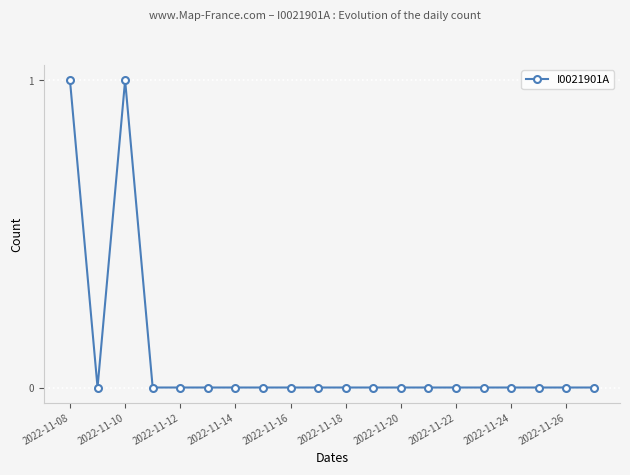

True or false: there are more than 0 points higher than both neighbors.

True